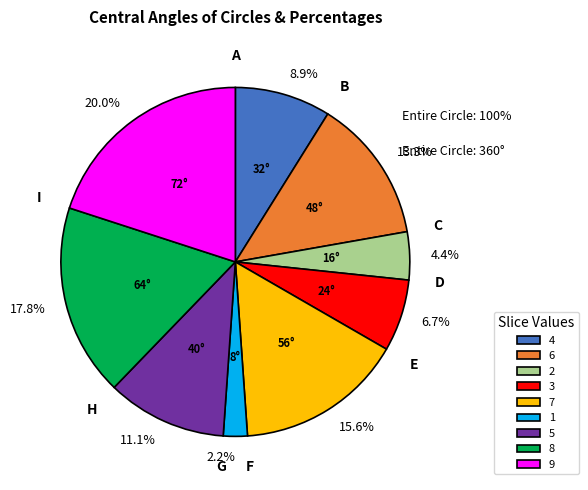

Is there any slice that represents more than half of the pie?

No